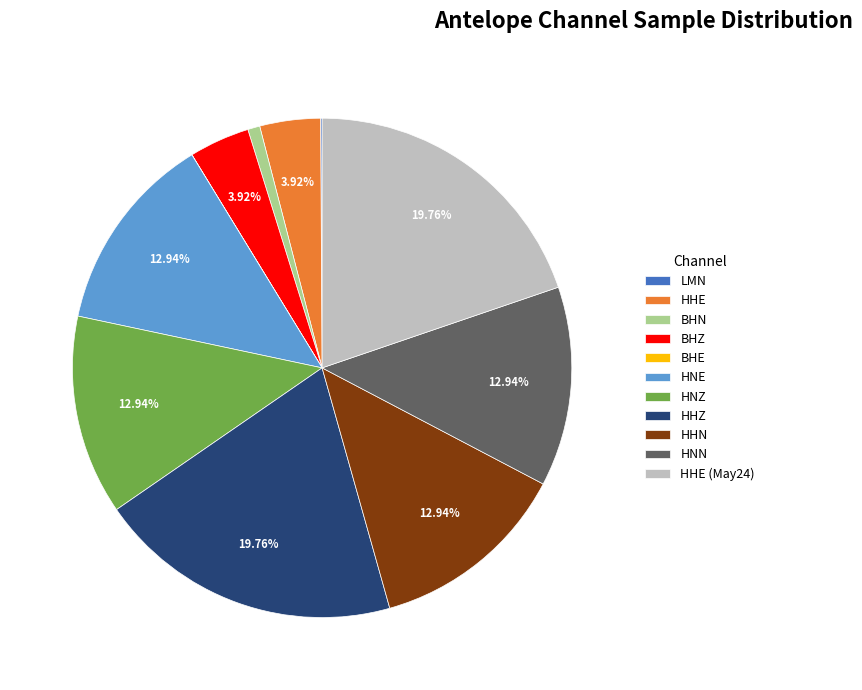

Does BHN represent more than half of the total?

No